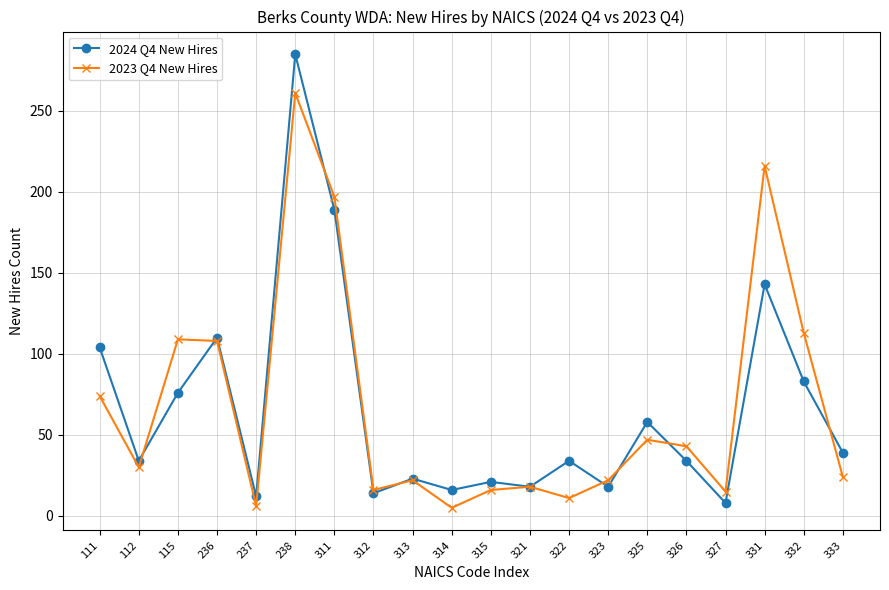

How many series are shown in this chart?

2